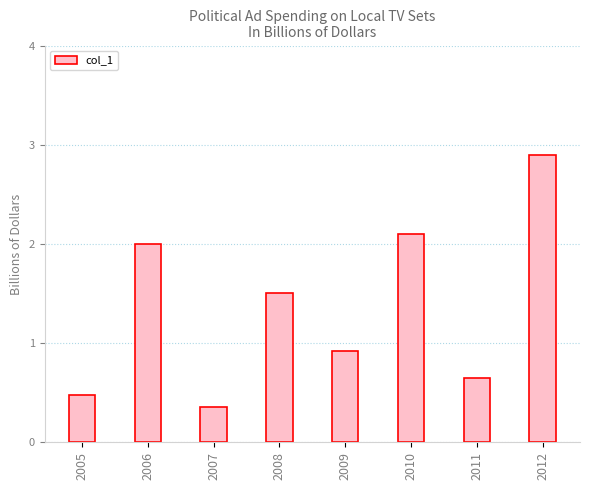

At which label does the data first exceed 1?

2006